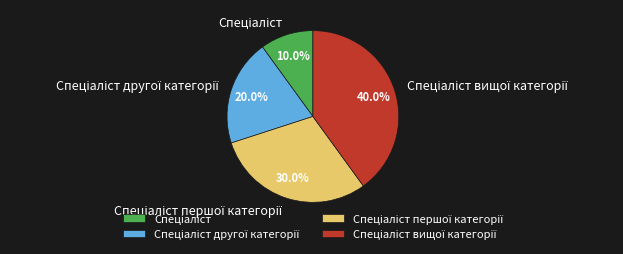

Does any single category account for the majority?

No